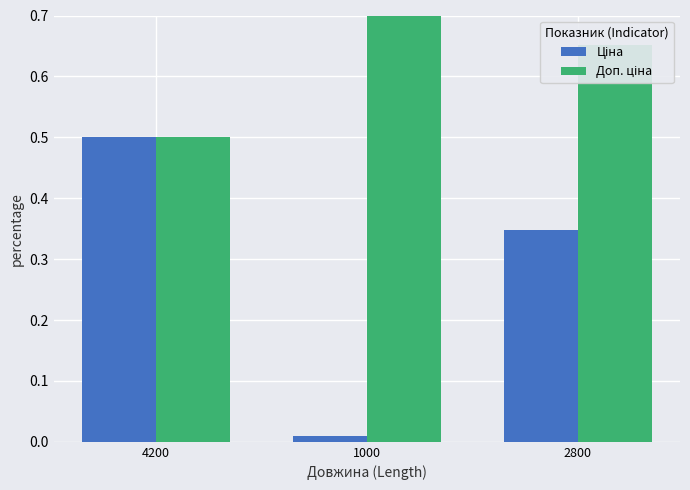

Which series has the largest range (max minus min)?

Ціна